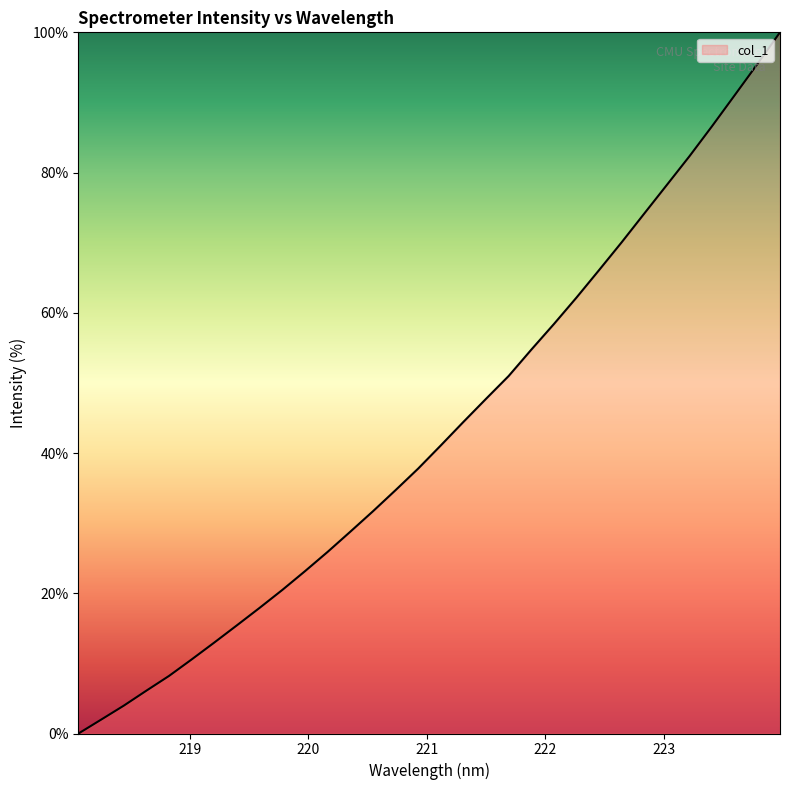

What is the difference between the maximum and minimum values?

100.0